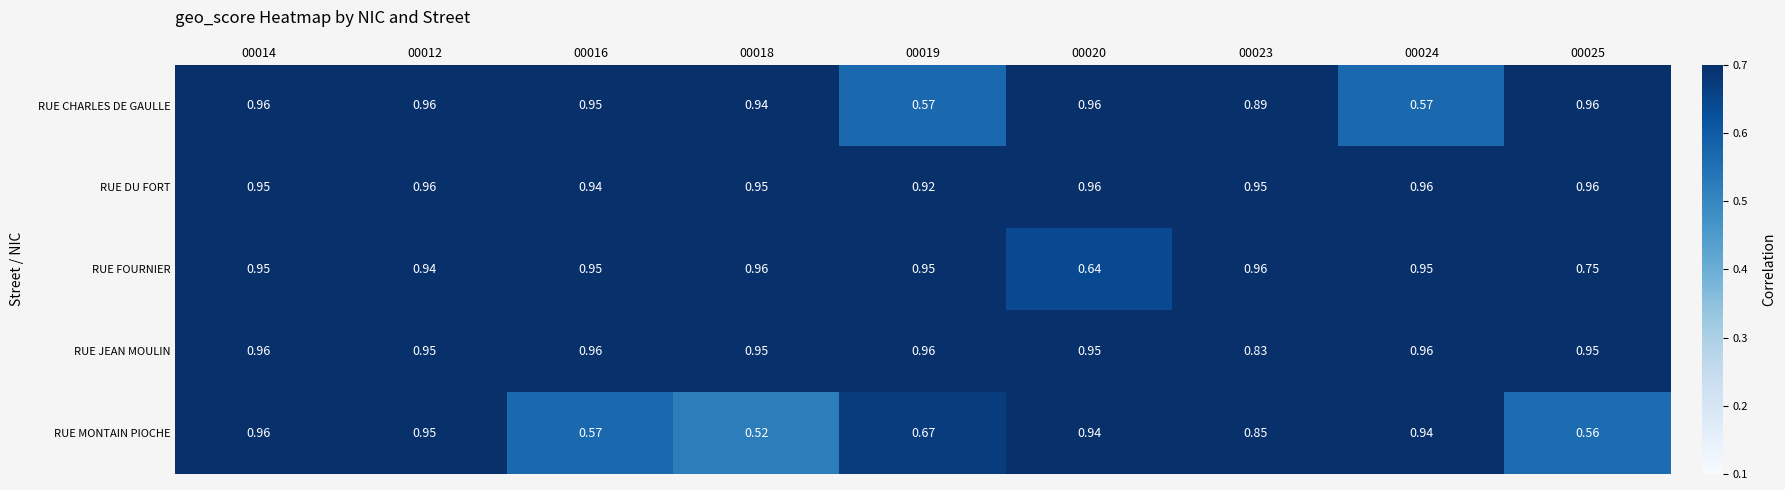

Between 00020 and 00023, which series saw the biggest shift?

RUE FOURNIER